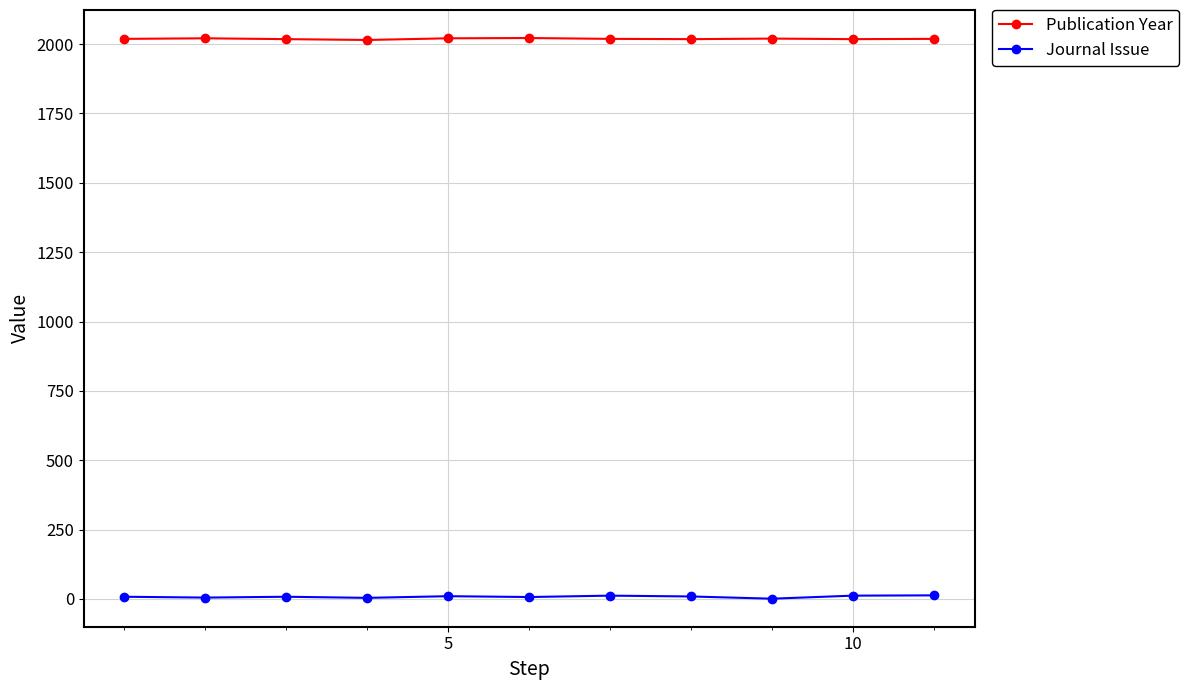

What are all the series names shown in the legend?

Publication Year, Journal Issue